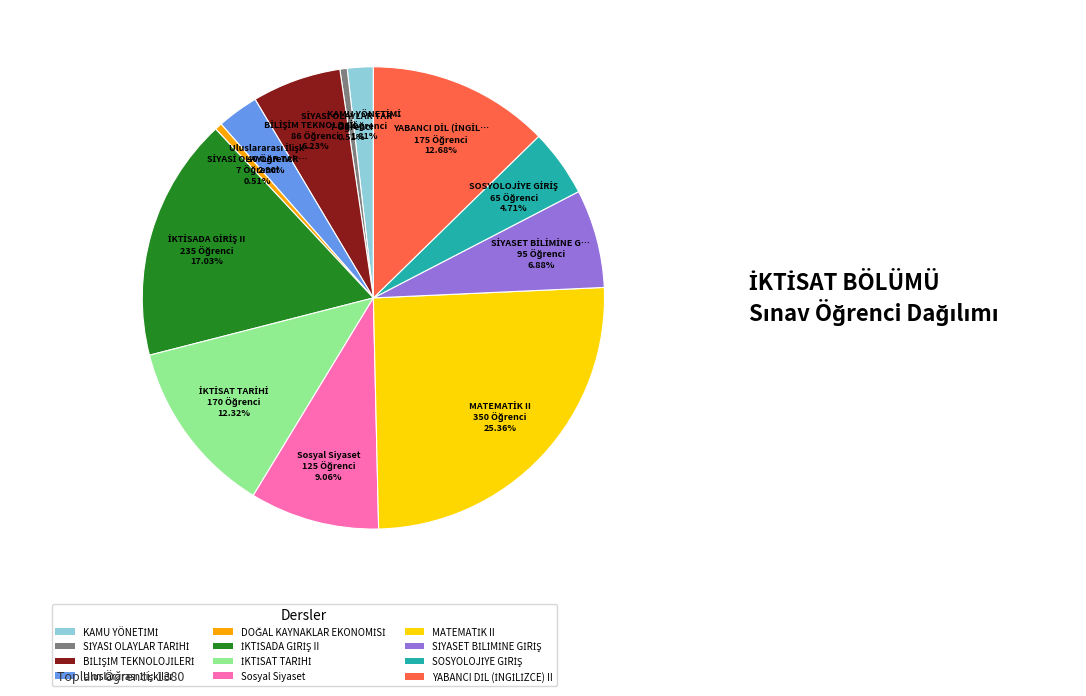

Is there a majority slice in this chart?

No